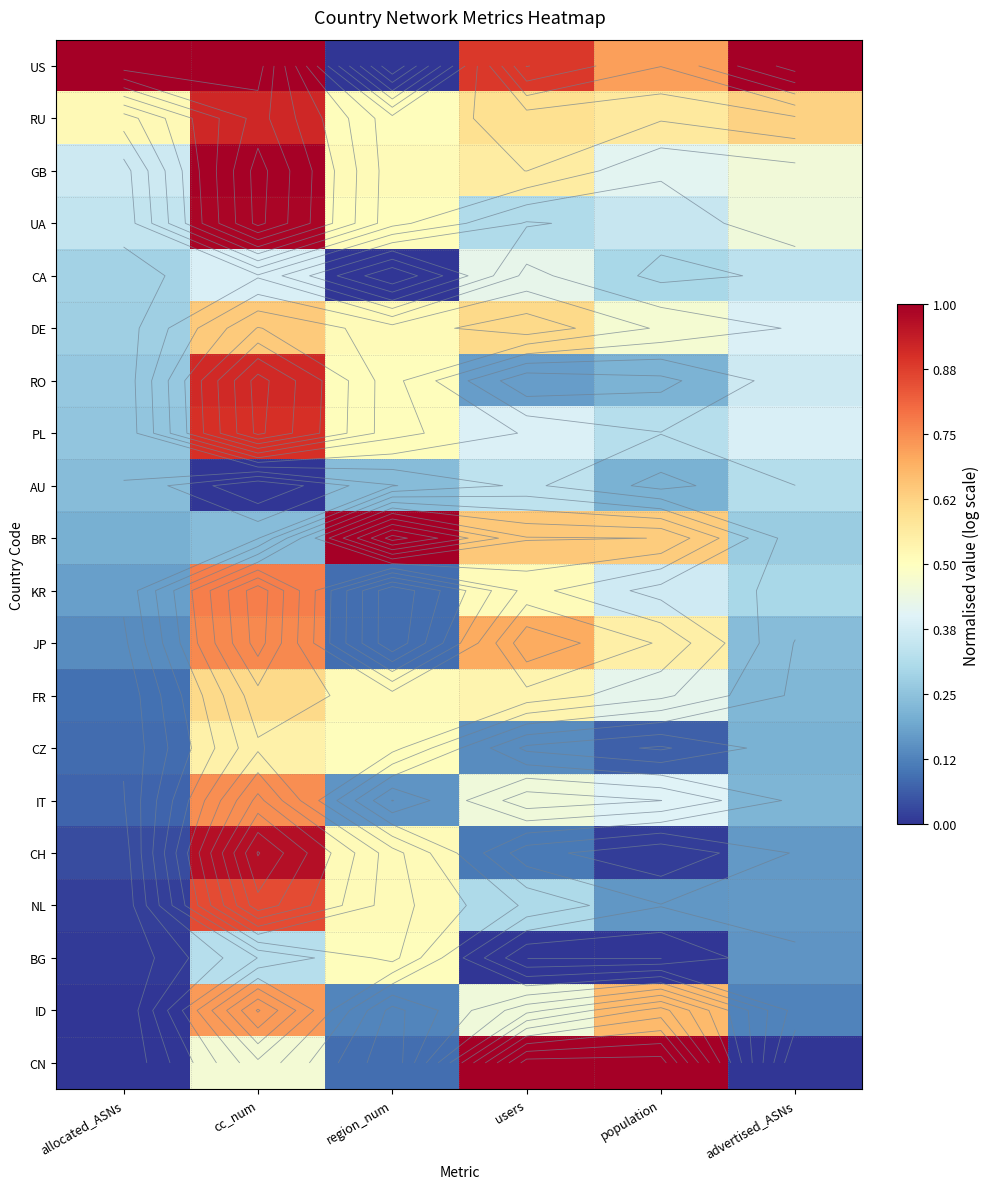

What is the maximum value for RO?

0.9